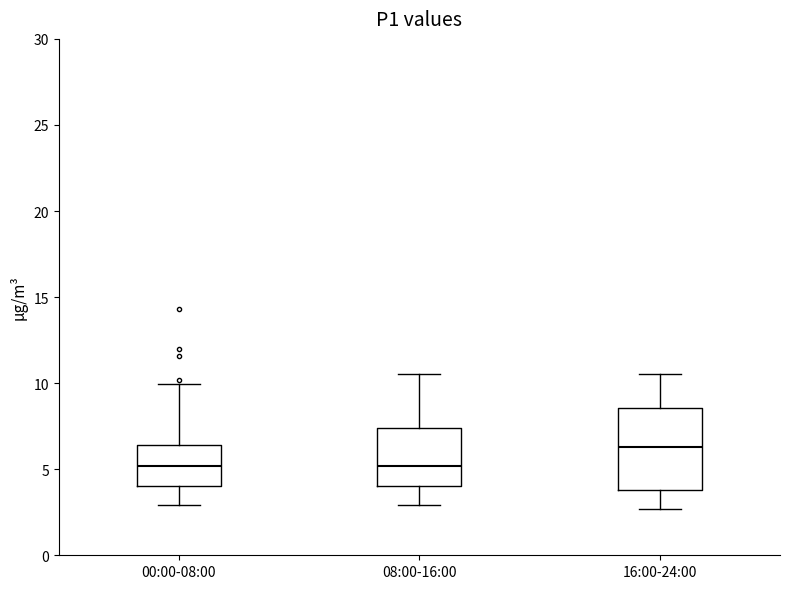

Comparing the boxes themselves (not the whiskers), which one is the tallest?

16:00-24:00